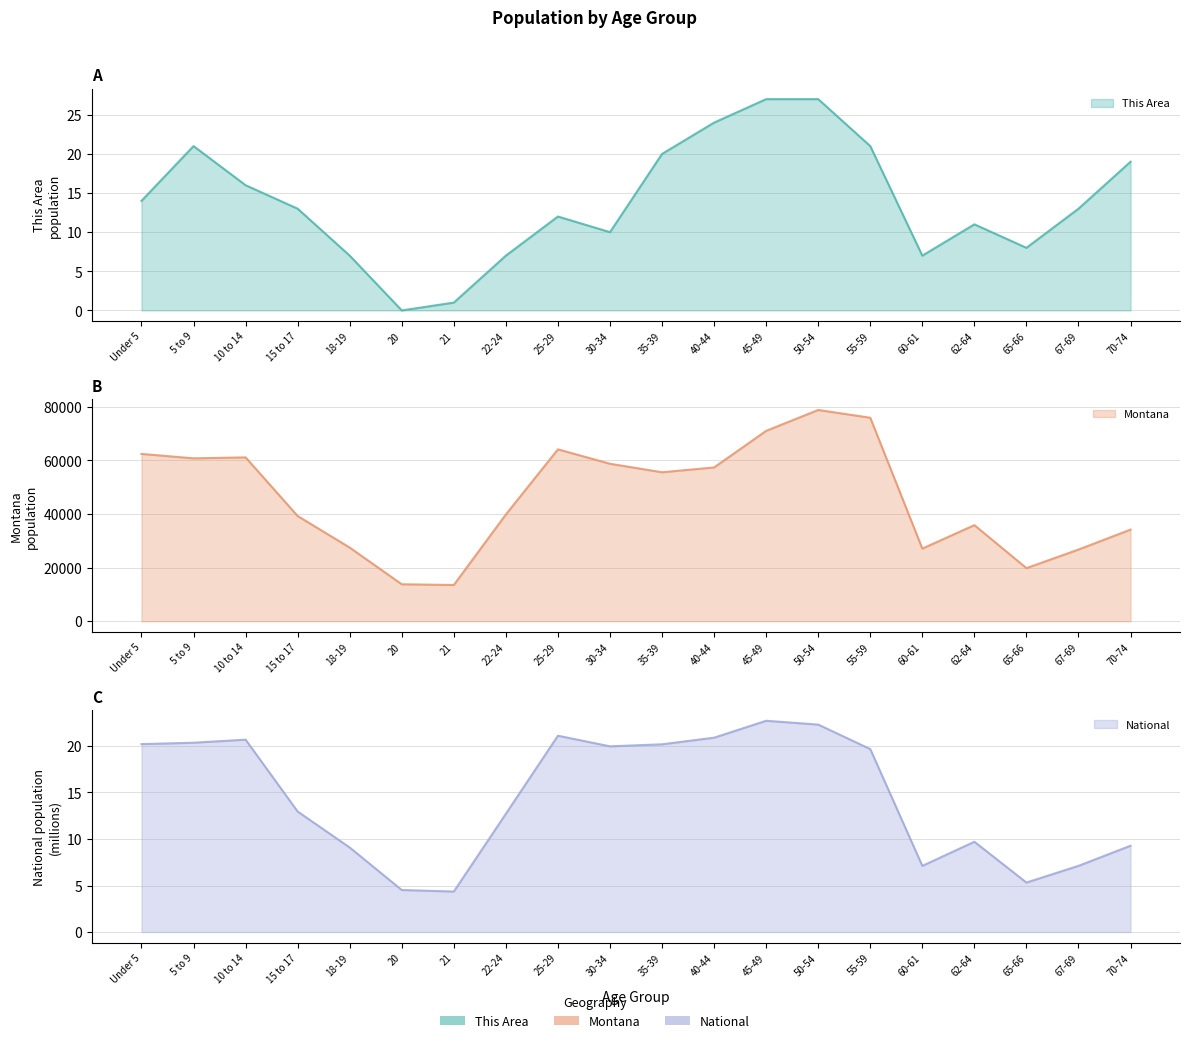

At which category does This Area reach its first local peak?

5 to 9